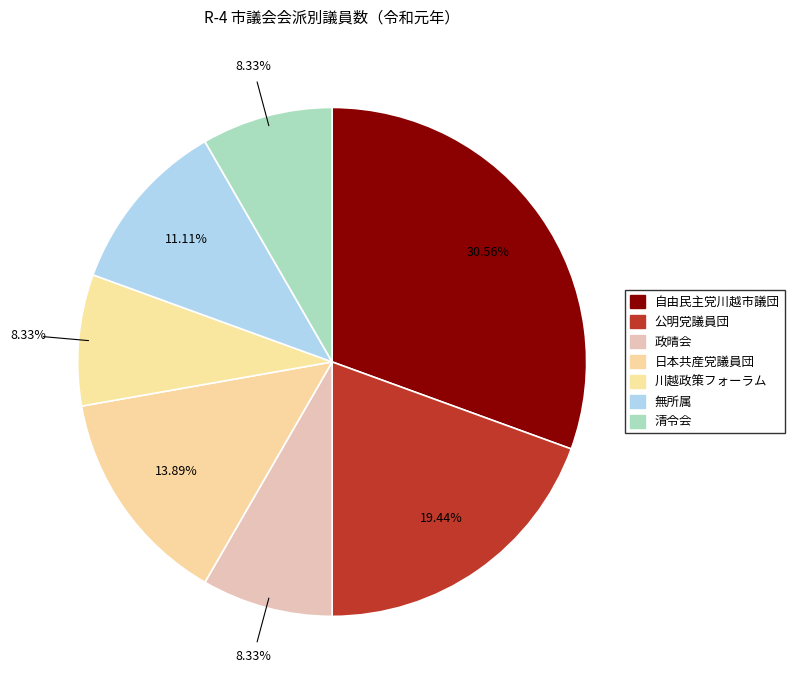

Is there a majority slice in this chart?

No